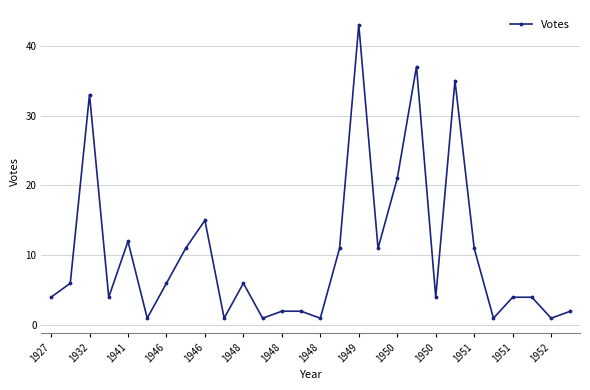

What is the value of the 28th point from the left?

2